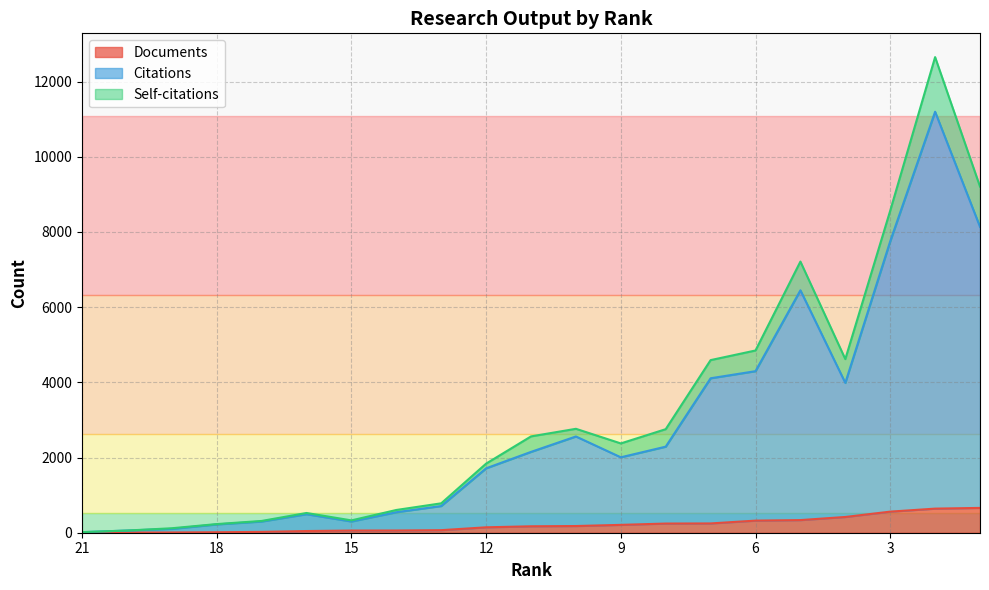

What is the smallest value displayed?

2